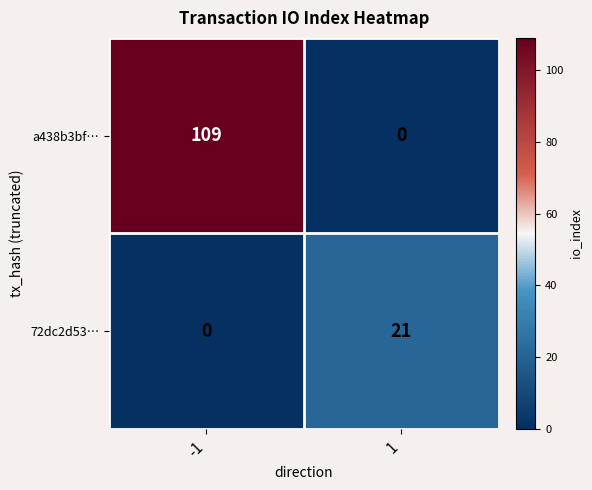

Reading left to right, extract all data points from this chart.

a438b3bf…: 109	0
72dc2d53…: 0	21